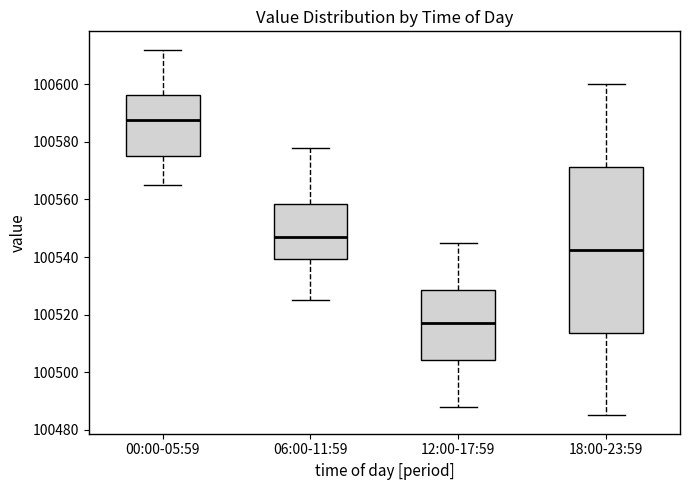

Which box's median line is the lowest?

12:00-17:59